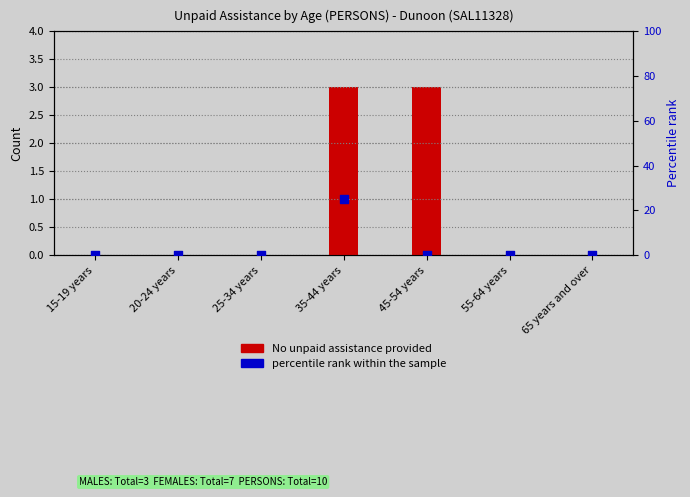

What are all the series names shown in the legend?

No unpaid assistance provided, percentile rank within the sample